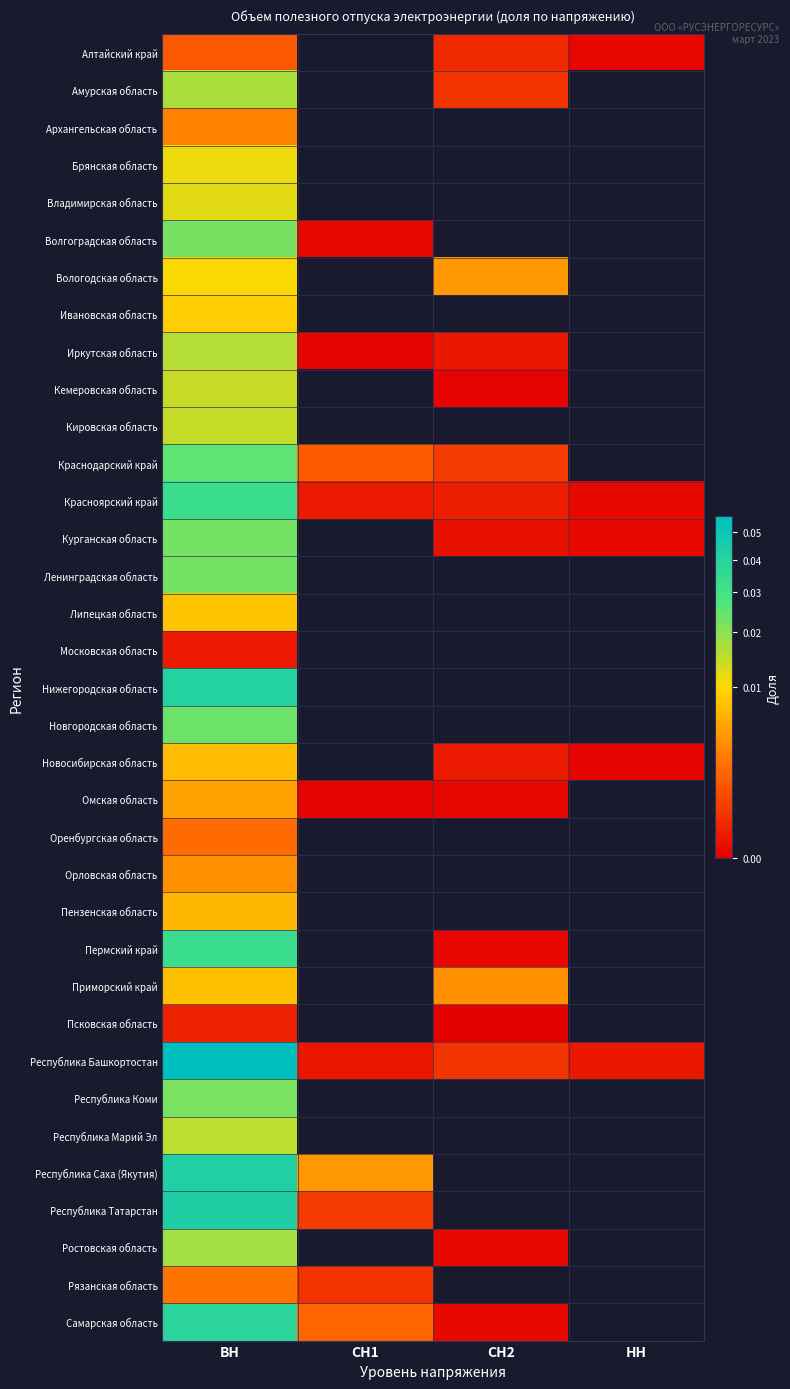

Which category has the highest value across all series?

ВН